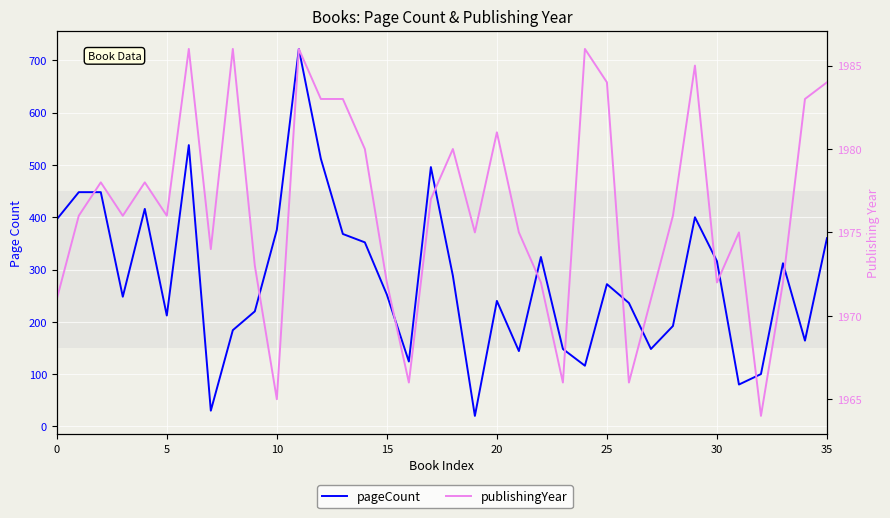

What is the spread (max minus min) of values at 23?

1818